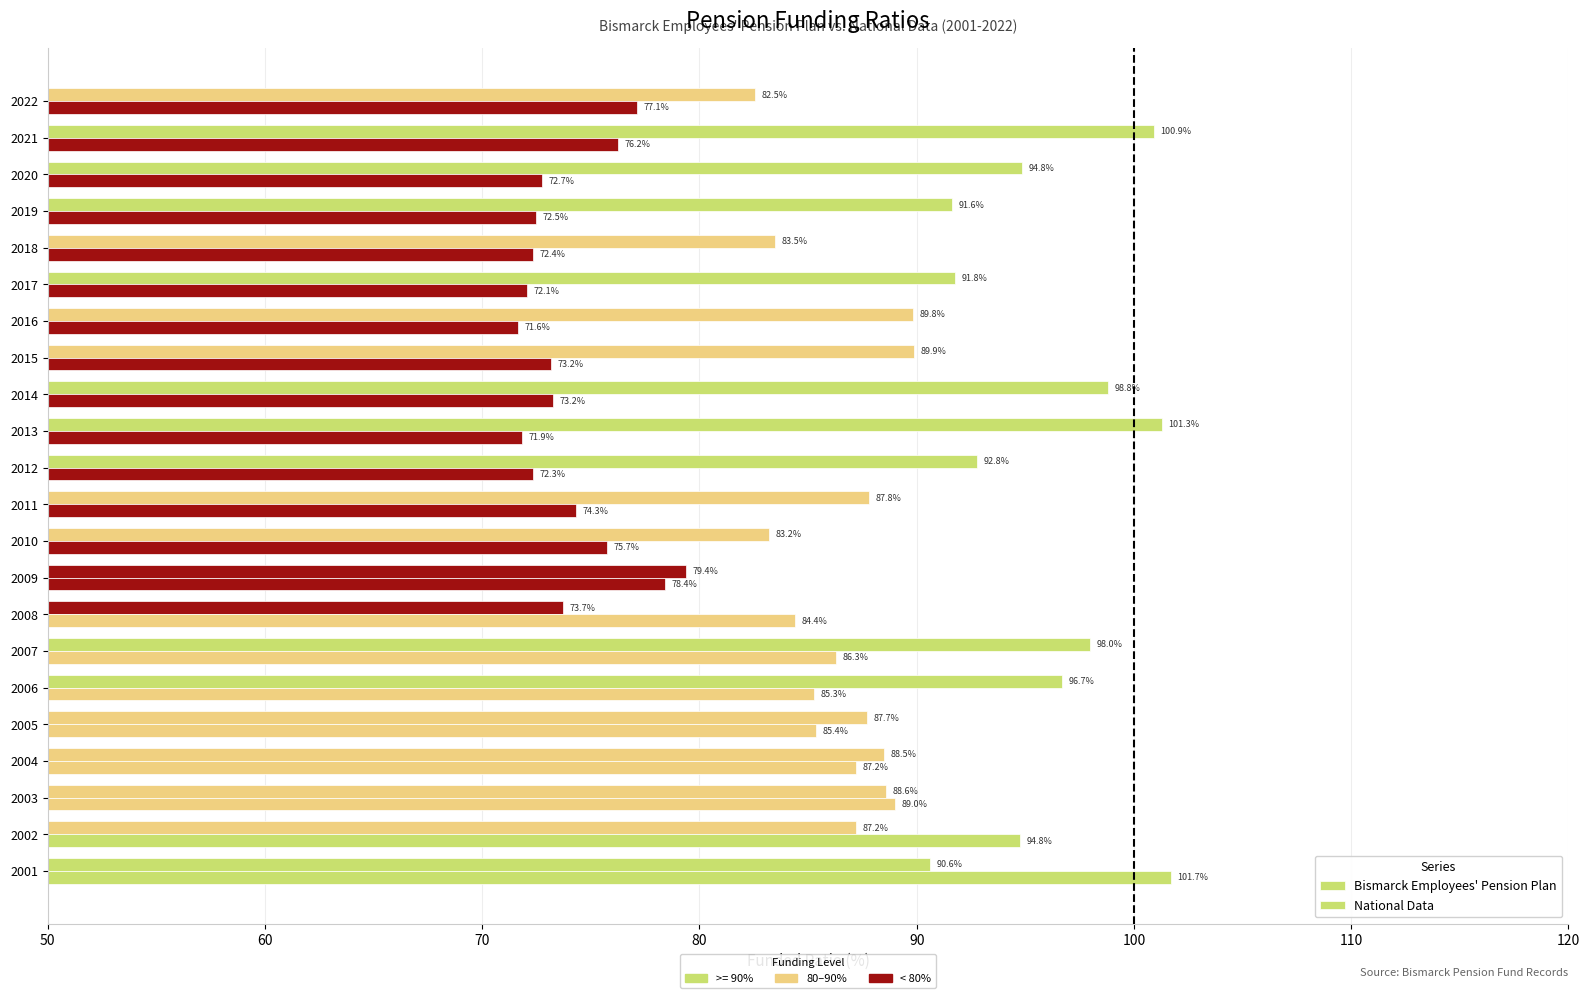

What is the value of the Bismarck Employees' Pension Plan bar at the 7th from the left?

98.0